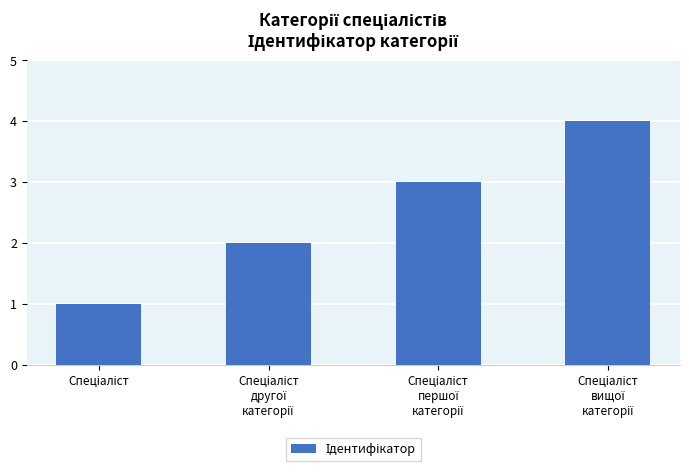

What is the maximum value shown in the chart?

4